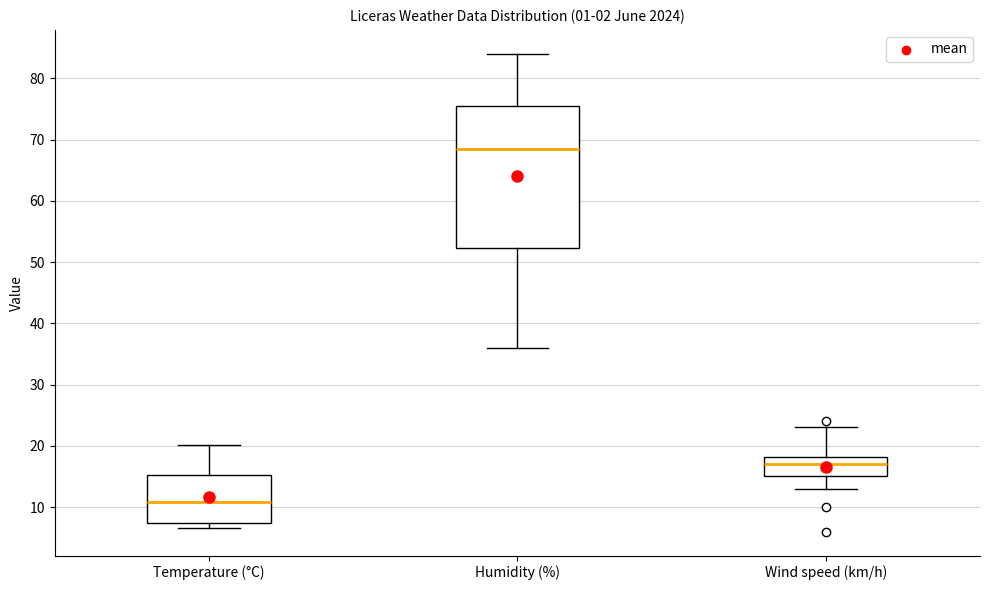

Which box is the tallest, from its lower edge to its upper edge?

Humidity (%)